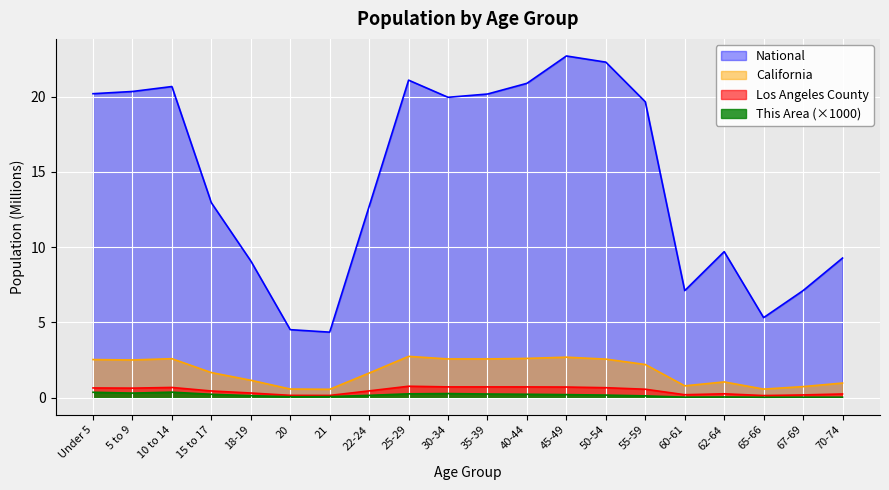

At which category does Los Angeles County reach its first local valley?

5 to 9